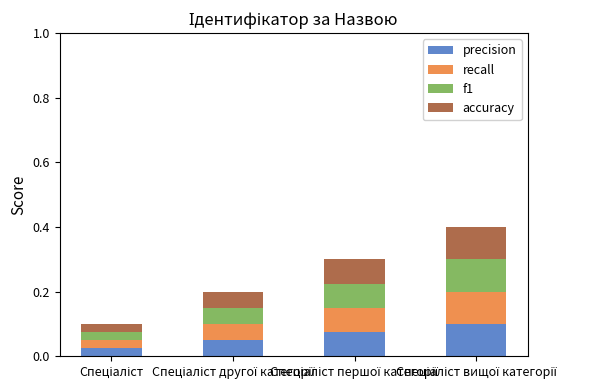

At which category is the sum across all series the highest?

Спеціаліст вищої категорії